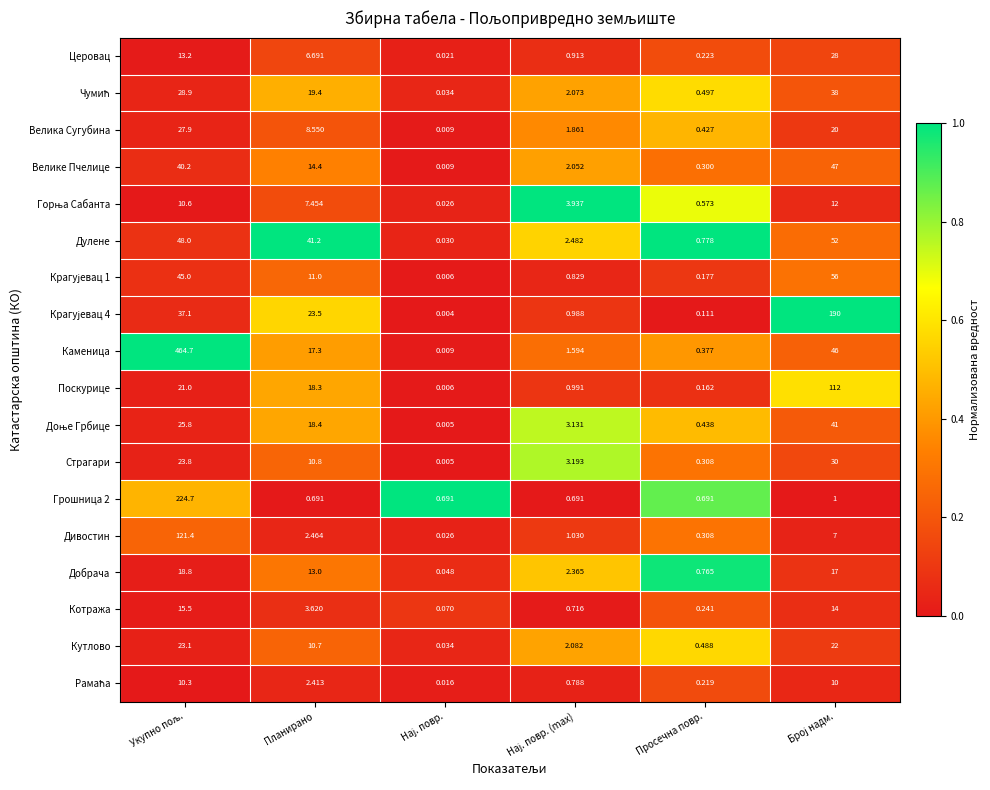

Which series has the widest spread of values?

Каменица